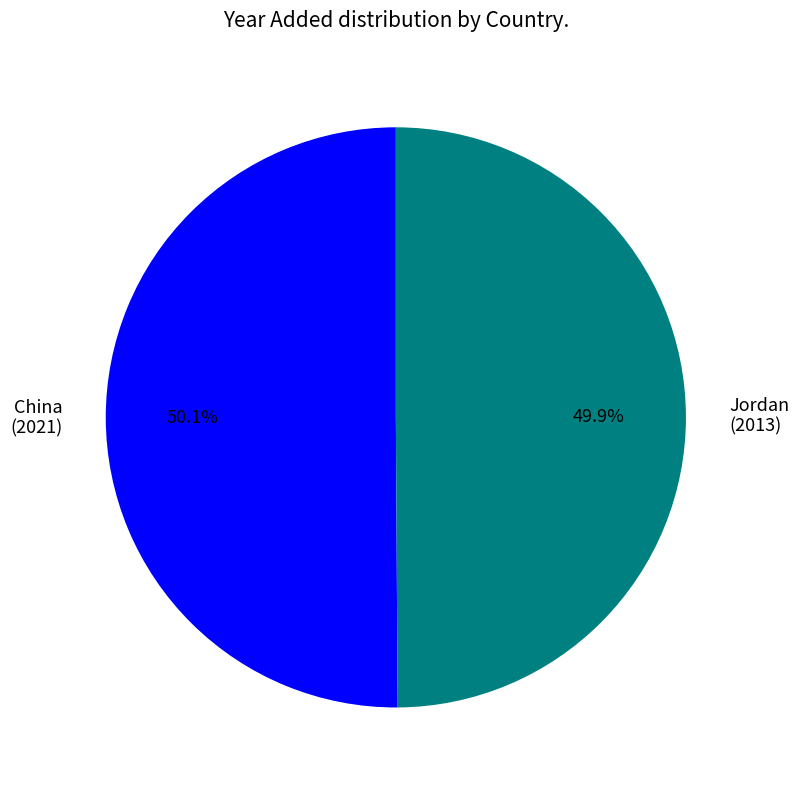

How many segments does this pie chart have?

2